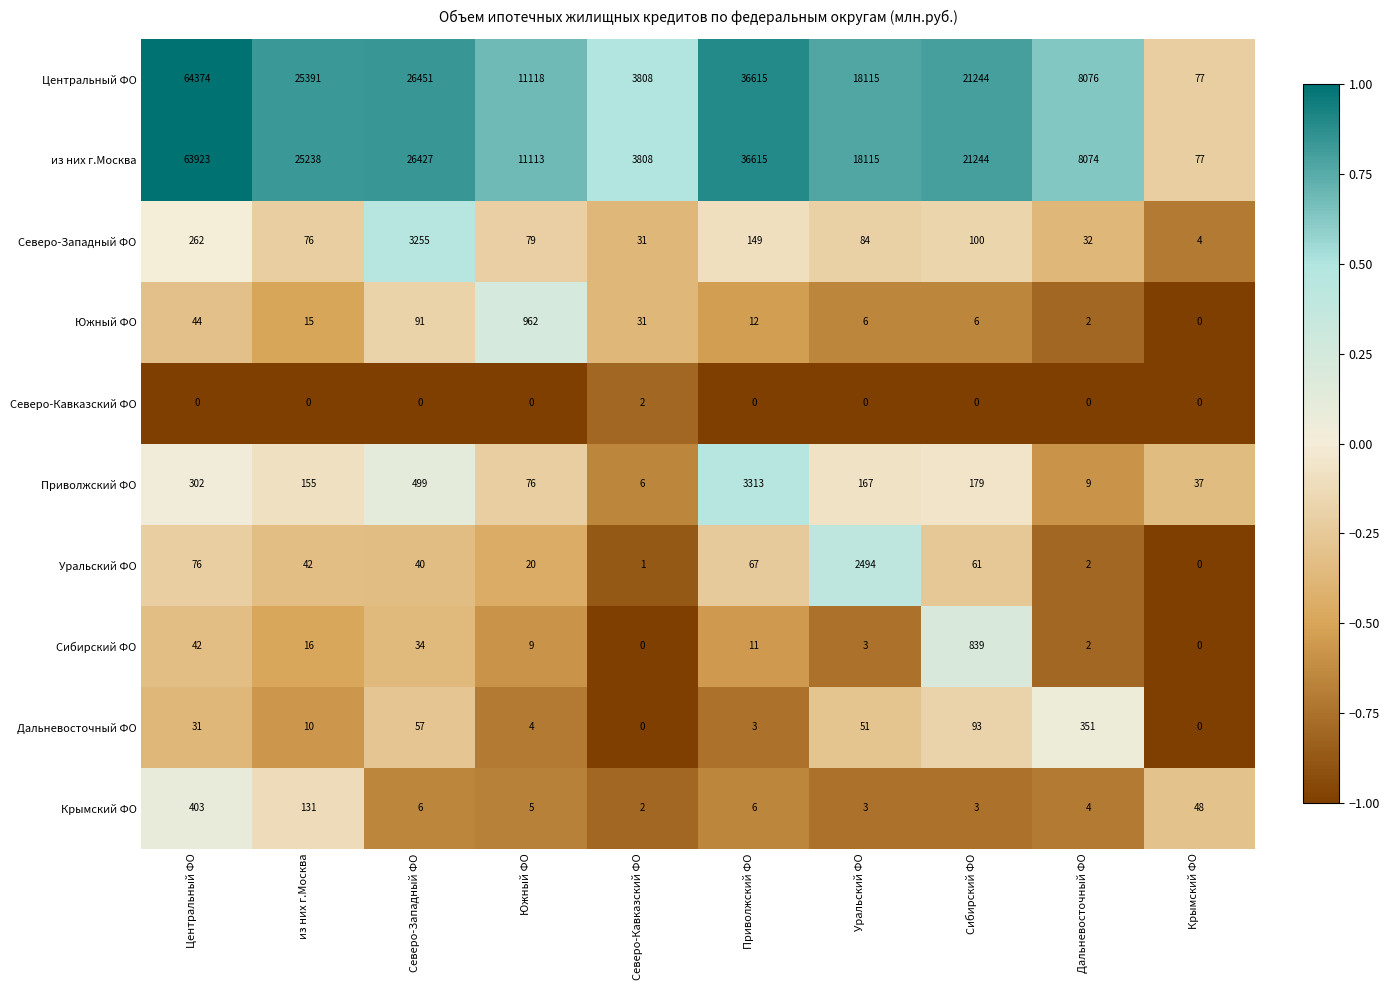

At из них г.Москва, list the series in order from smallest to largest.

Северо-Кавказский ФО, Дальневосточный ФО, Южный ФО, Сибирский ФО, Уральский ФО, Северо-Западный ФО, Крымский ФО, Приволжский ФО, из них г.Москва, Центральный ФО